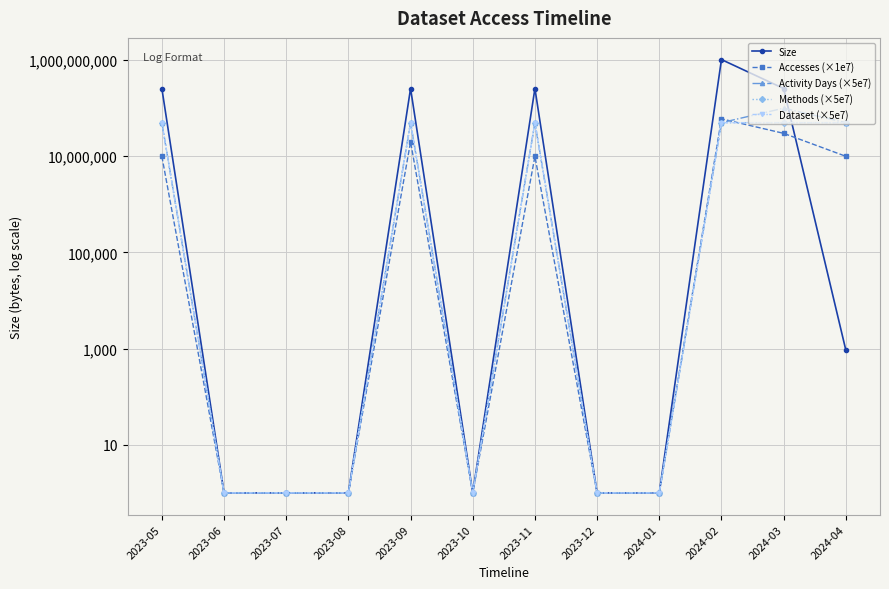

The value of Size at 2023-07 is 2. True or false?

False